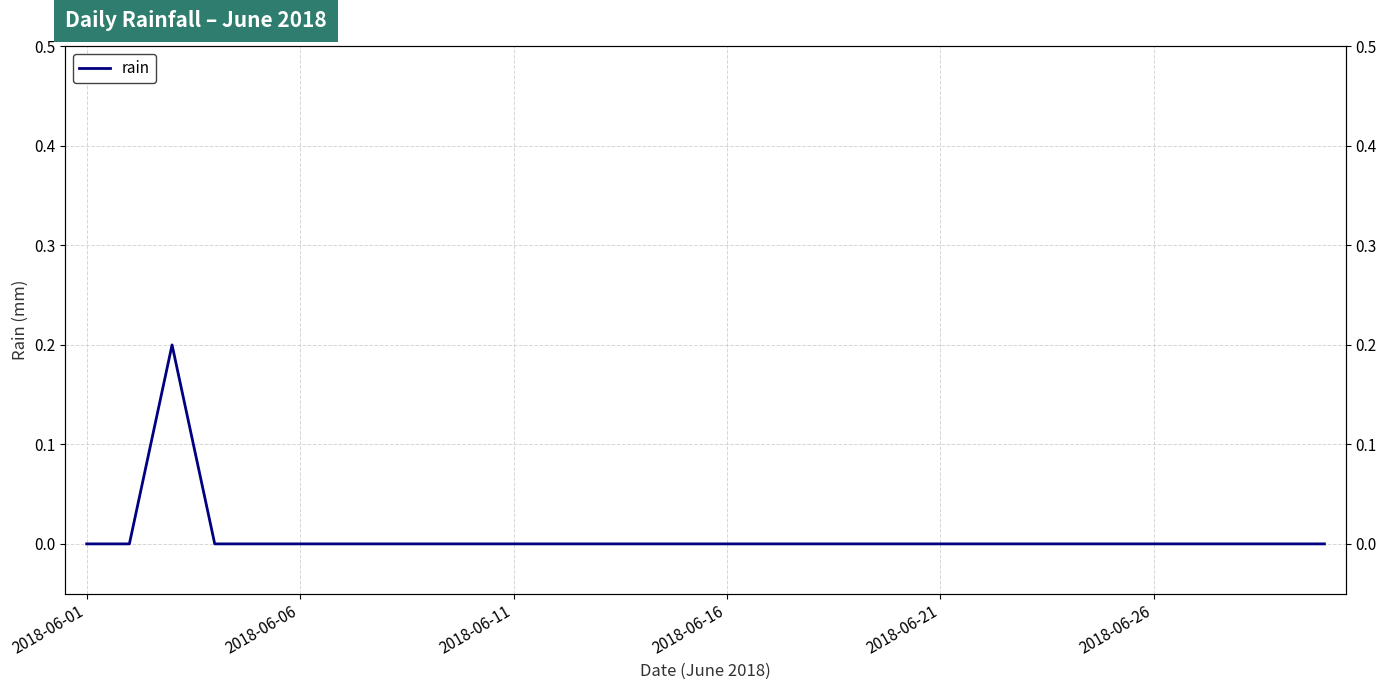

Is it true that the value at 2018-06-21 is 0.0?

True